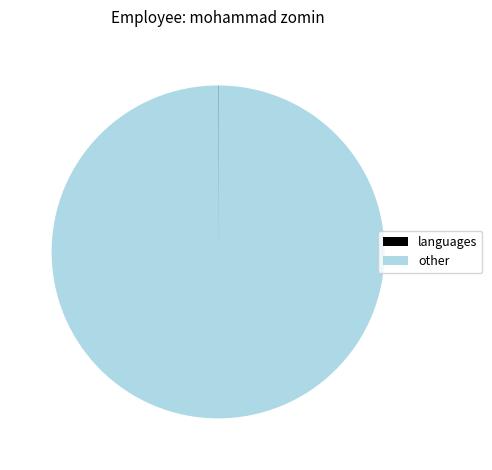

Is there any slice that represents more than half of the pie?

Yes